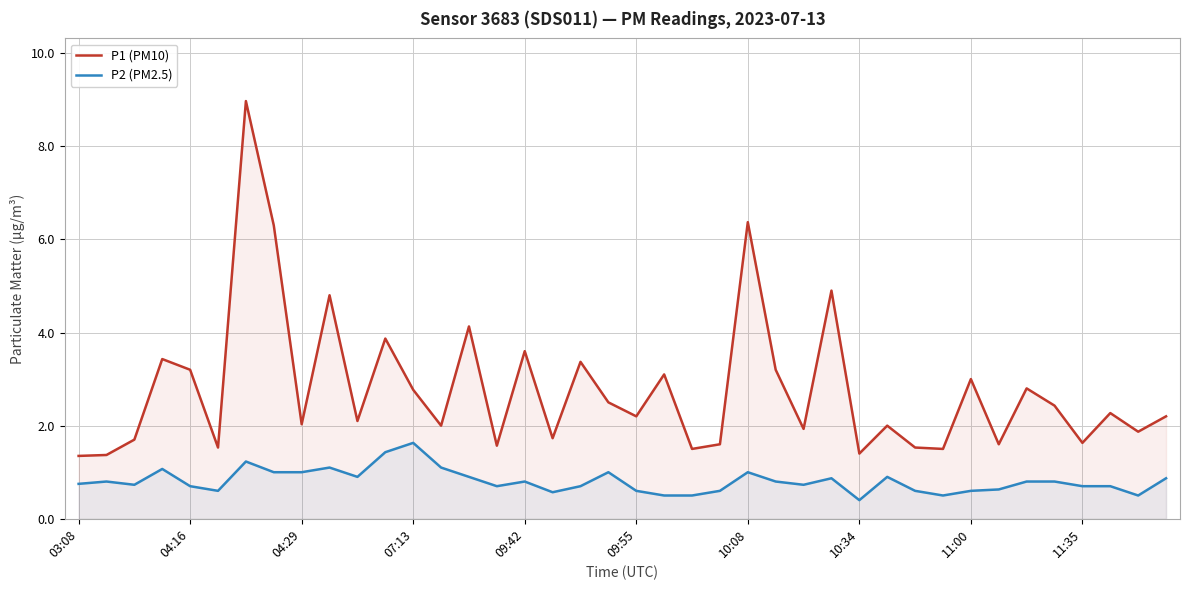

True or false: P2 (PM2.5) and P1 (PM10) intersect in this chart.

False